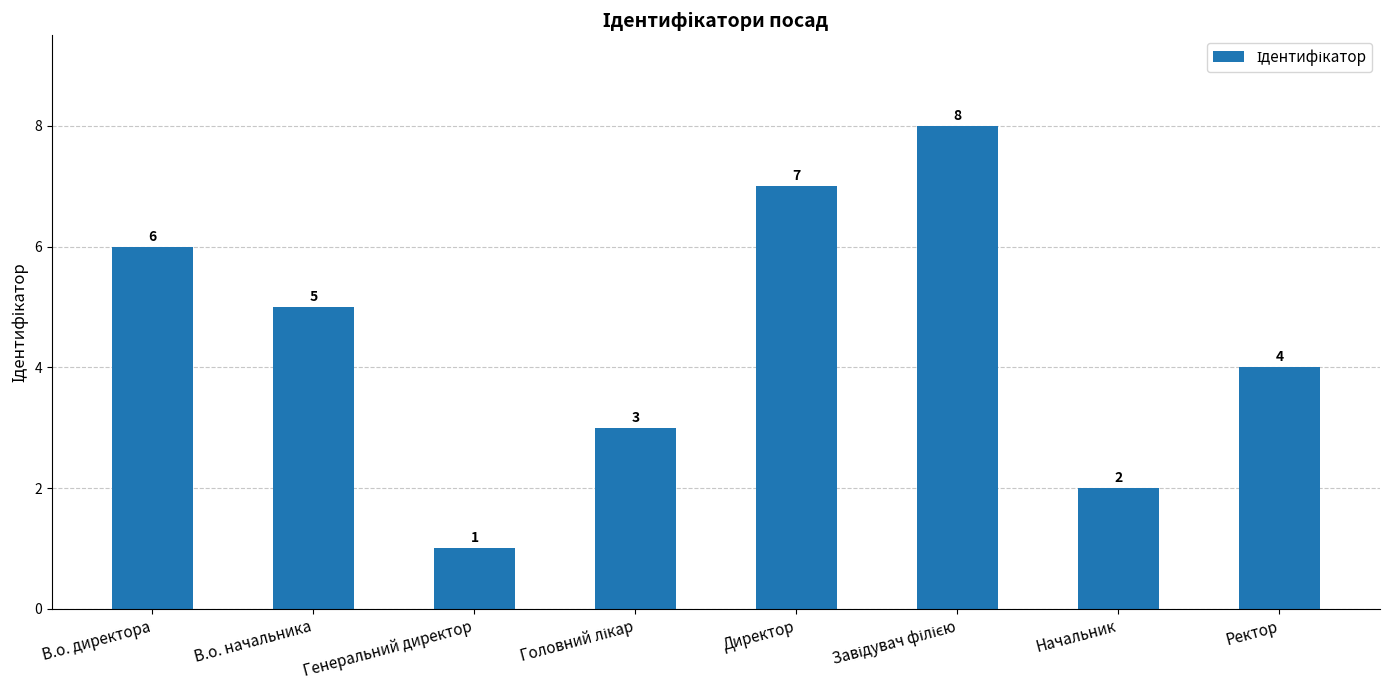

Where is the data nearest to the value 4?

Ректор